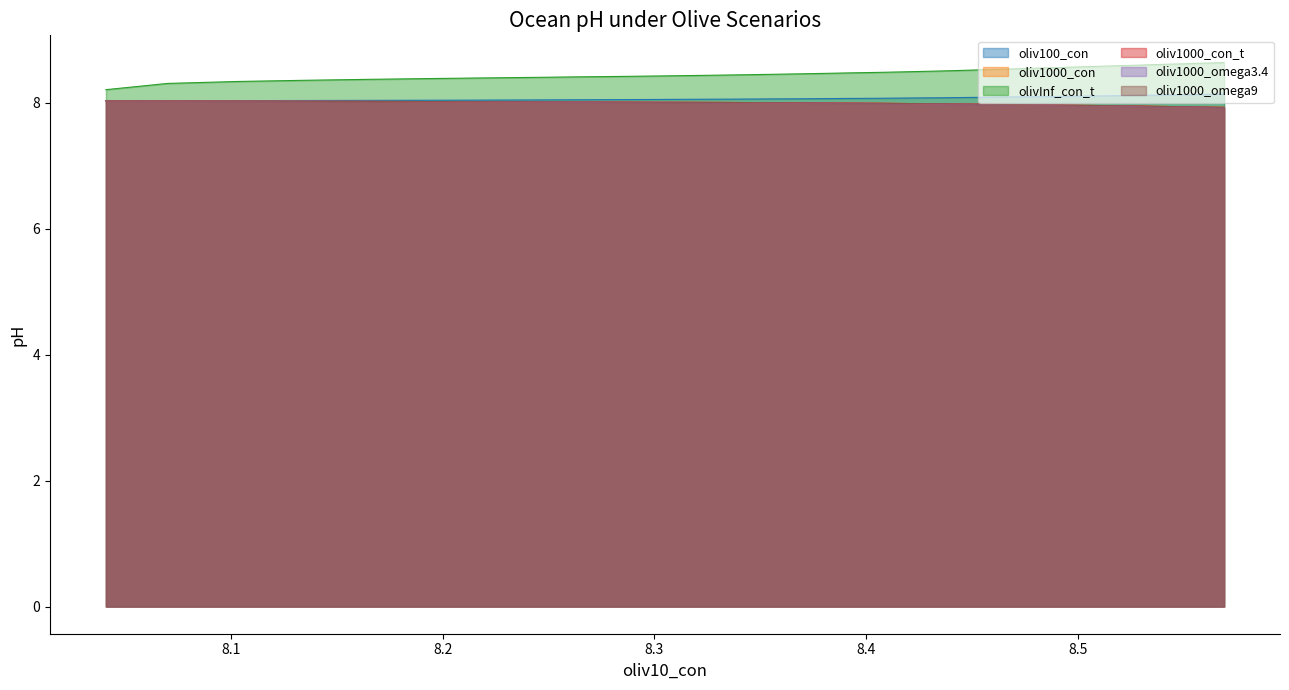

Reading left to right, extract all data points from this chart.

oliv100_con: 8.0	8.0	8.0	8.0	8.0	8.0	8.0	8.0	8.0	8.1	8.1	8.1	8.1	8.1	8.1	8.1	8.1	8.1	8.1	8.1	8.1	8.1	8.1	8.1	8.1	8.1	8.1	8.1	8.1	8.1	8.1	8.1	8.1	8.1	8.1	8.1	8.1	8.1	8.1	8.1
oliv1000_con: 8.0	8.0	8.0	8.0	8.0	8.0	8.0	8.0	8.0	8.0	8.0	8.0	8.0	8.0	8.0	8.0	8.0	8.0	8.0	8.0	8.0	8.0	8.0	8.0	8.0	8.0	8.0	8.0	8.0	8.0	8.0	8.0	8.0	7.9	7.9	7.9	7.9	7.9	7.9	7.9
olivInf_con_t: 8.2	8.3	8.3	8.4	8.4	8.4	8.4	8.4	8.4	8.4	8.4	8.4	8.4	8.5	8.5	8.5	8.5	8.5	8.5	8.5	8.5	8.5	8.5	8.5	8.5	8.5	8.6	8.6	8.6	8.6	8.6	8.6	8.6	8.6	8.6	8.6	8.6	8.6	8.6	8.6
oliv1000_con_t: 8.0	8.0	8.0	8.0	8.0	8.0	8.0	8.0	8.0	8.0	8.0	8.0	8.0	8.0	8.0	8.0	8.0	8.0	8.0	8.0	8.0	8.0	8.0	8.0	8.0	8.0	8.0	8.0	8.0	8.0	8.0	8.0	8.0	7.9	7.9	7.9	7.9	7.9	7.9	7.9
oliv1000_omega3.4: 8.0	8.0	8.0	8.0	8.0	8.0	8.0	8.0	8.0	8.0	8.0	8.0	8.0	8.0	8.0	8.0	8.0	8.0	8.0	8.0	8.0	8.0	8.0	8.0	8.0	8.0	8.0	8.0	8.0	8.0	8.0	8.0	7.9	7.9	7.9	7.9	7.9	7.9	7.9	7.9
oliv1000_omega9: 8.0	8.0	8.0	8.0	8.0	8.0	8.0	8.0	8.0	8.0	8.0	8.0	8.0	8.0	8.0	8.0	8.0	8.0	8.0	8.0	8.0	8.0	8.0	8.0	8.0	8.0	8.0	8.0	8.0	8.0	8.0	8.0	8.0	7.9	7.9	7.9	7.9	7.9	7.9	7.9